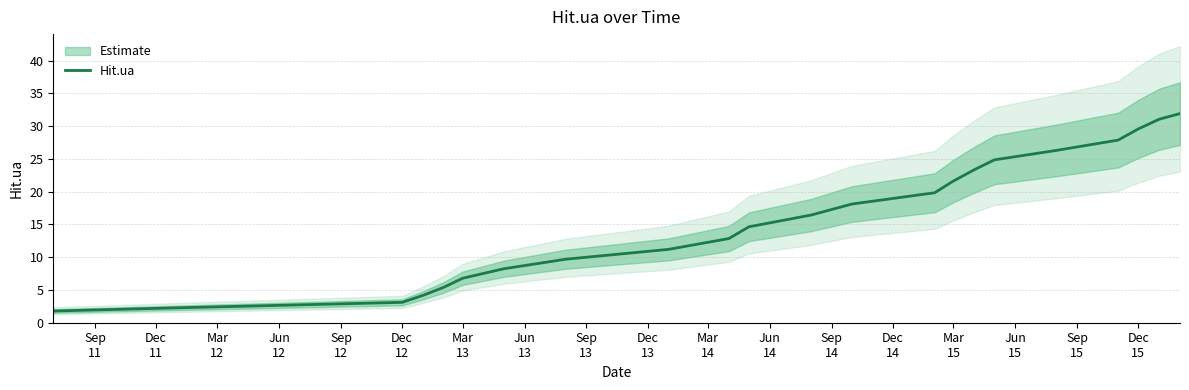

The chart shows a value of 1.3 at Dec
11. True or false?

False